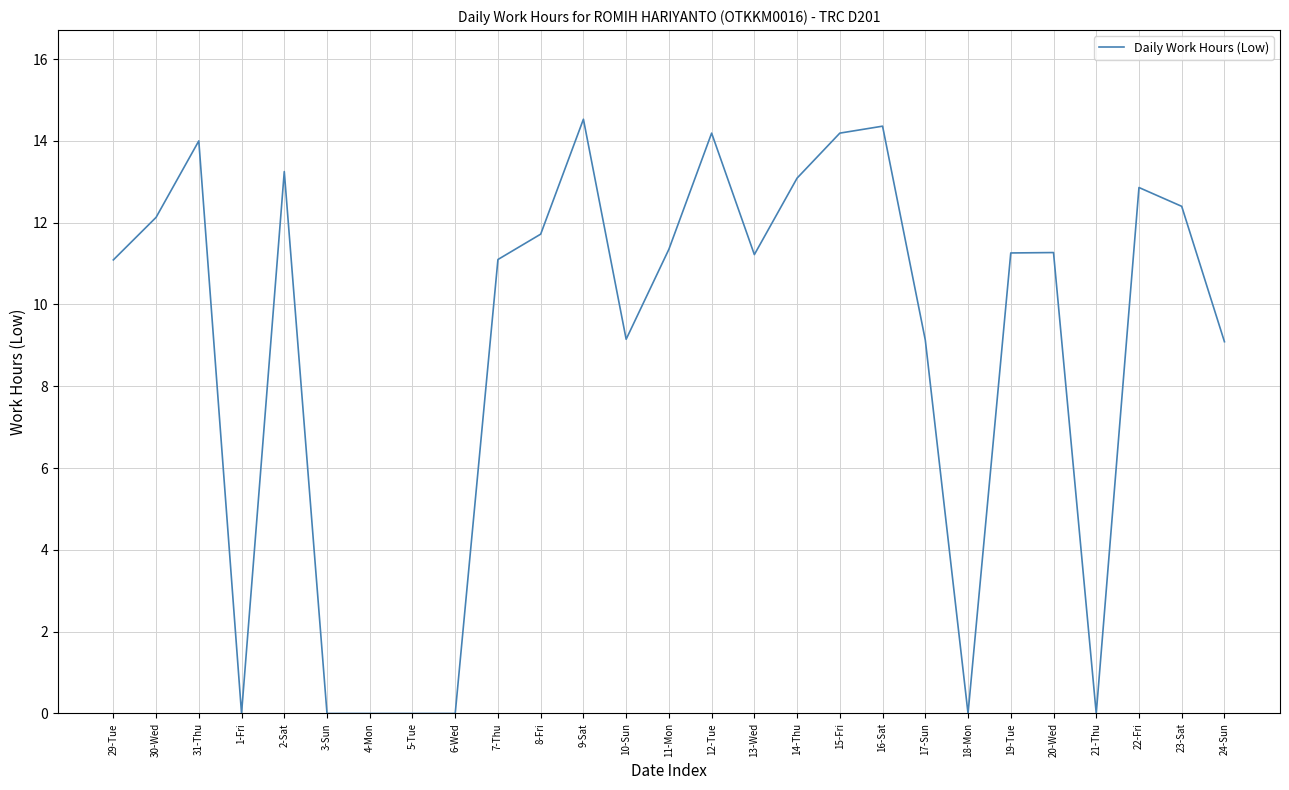

Read the value at 12-Tue.

14.2